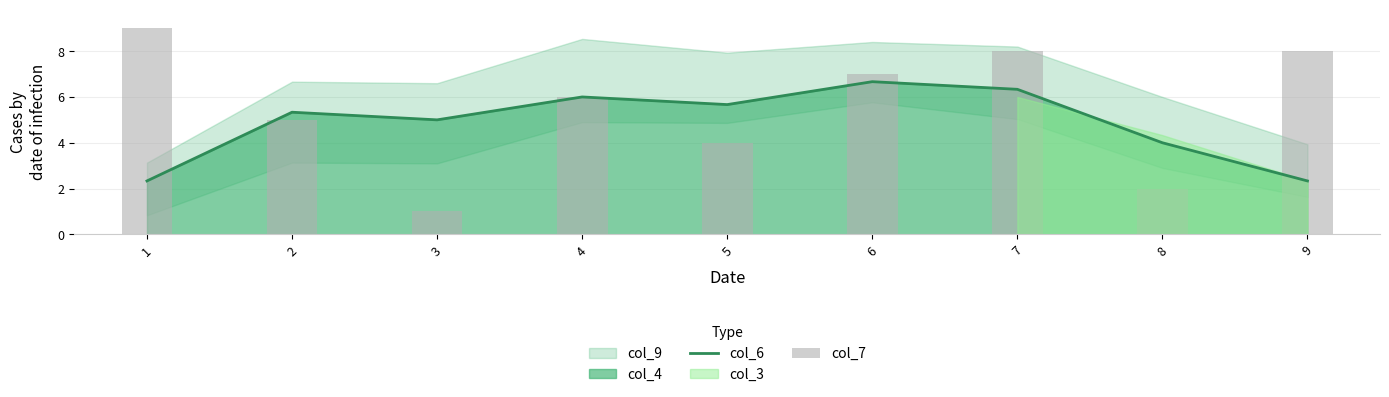

At how many categories does at least one series exceed 1?

9